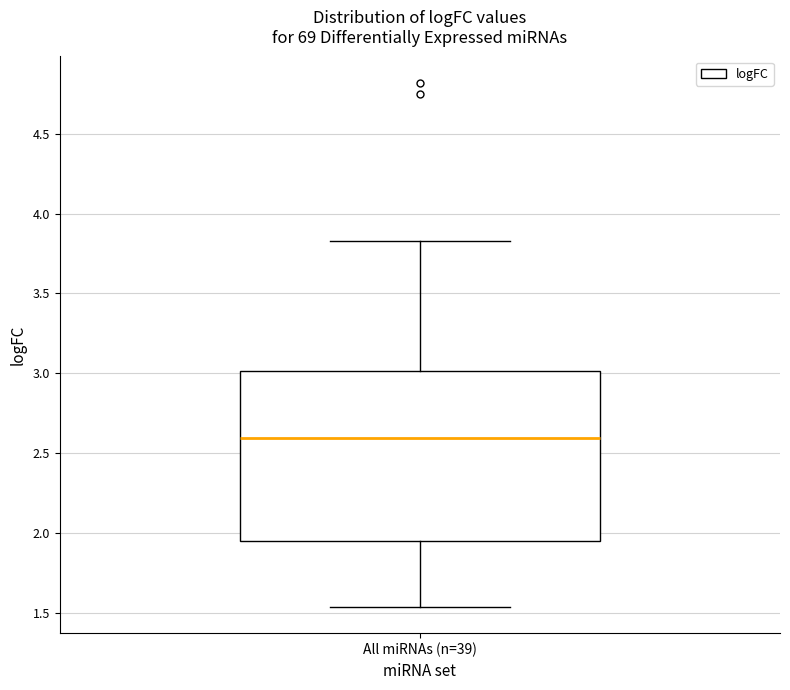

Read this box plot against the y-axis: the position of the median line, the range covered by the box, and the ends of both whiskers. The values are not printed on the chart, so give them approximately, as read against the axis.

median 2.60, box 1.95 to 3.00, whiskers 1.55 to 3.85